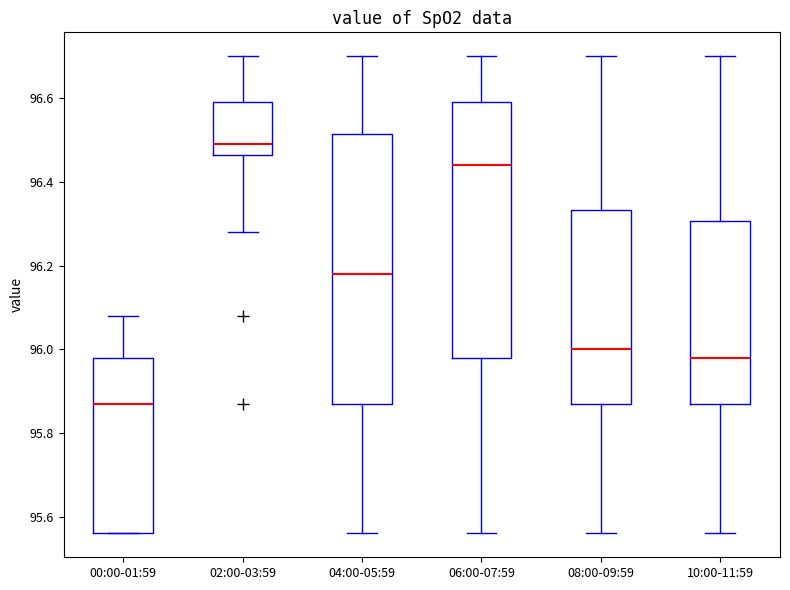

Where is the upper edge of the box for 06:00-07:59 on the y-axis? The values are not printed on the chart, so give them approximately, as read against the axis.

96.60